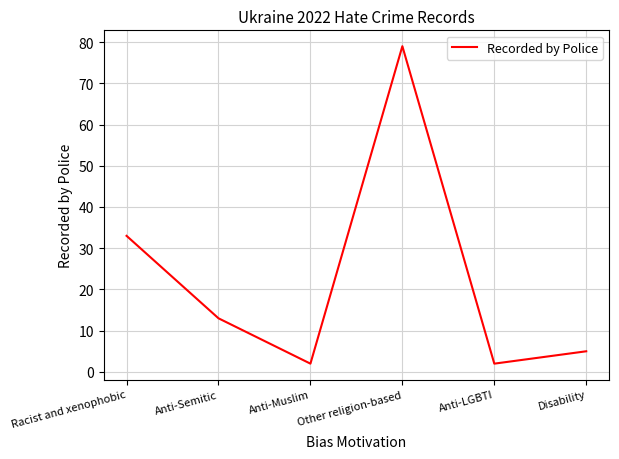

What is the ratio of the value at Anti-Semitic to the value at Racist and xenophobic?

0.4